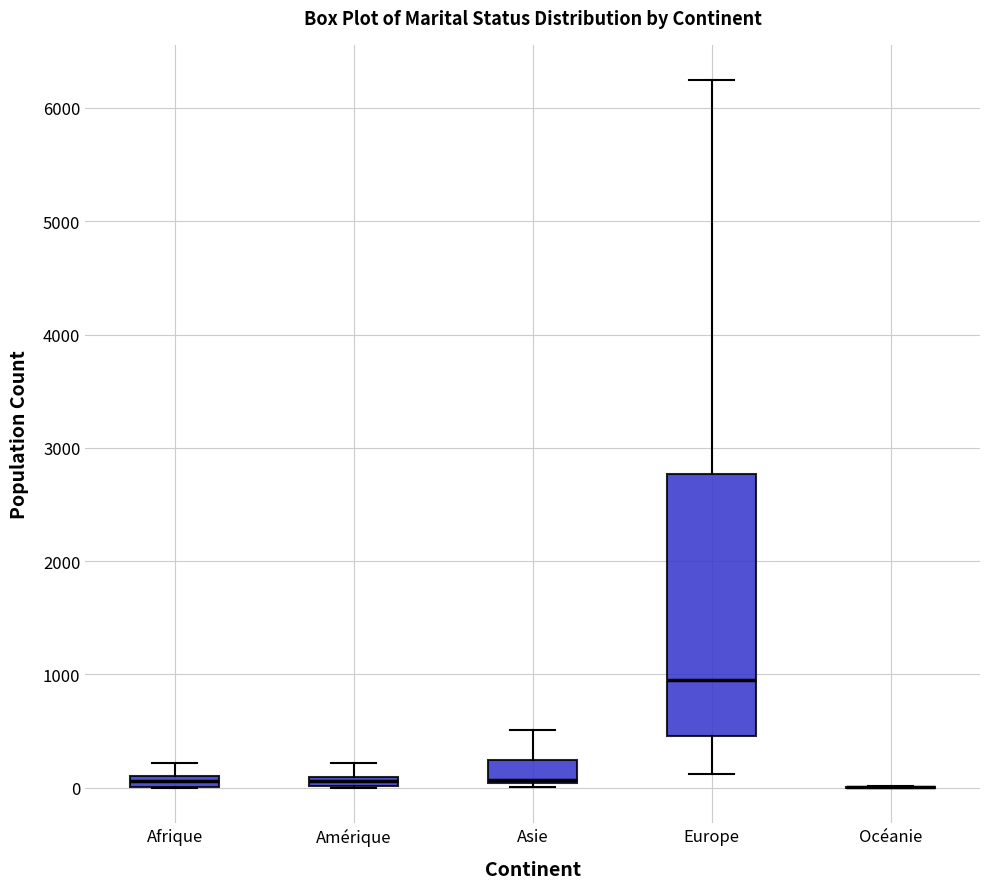

Which box is the tallest, from its lower edge to its upper edge?

Europe